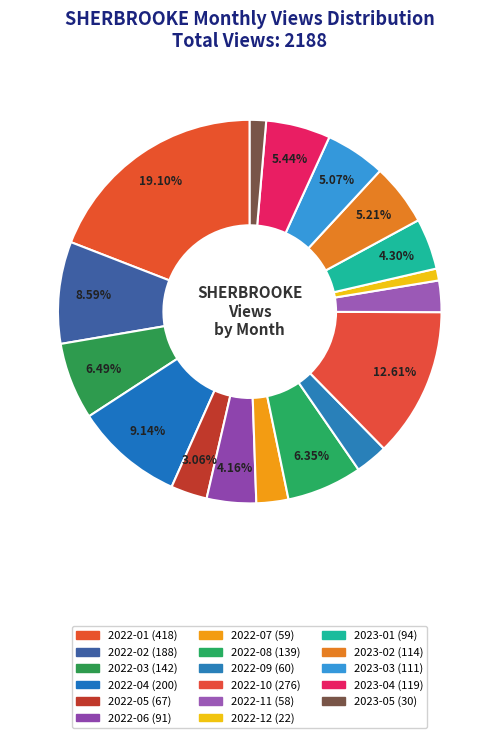

To the nearest percent, what is the difference between the 2023-05 and 2022-04 slice percentages?

8%